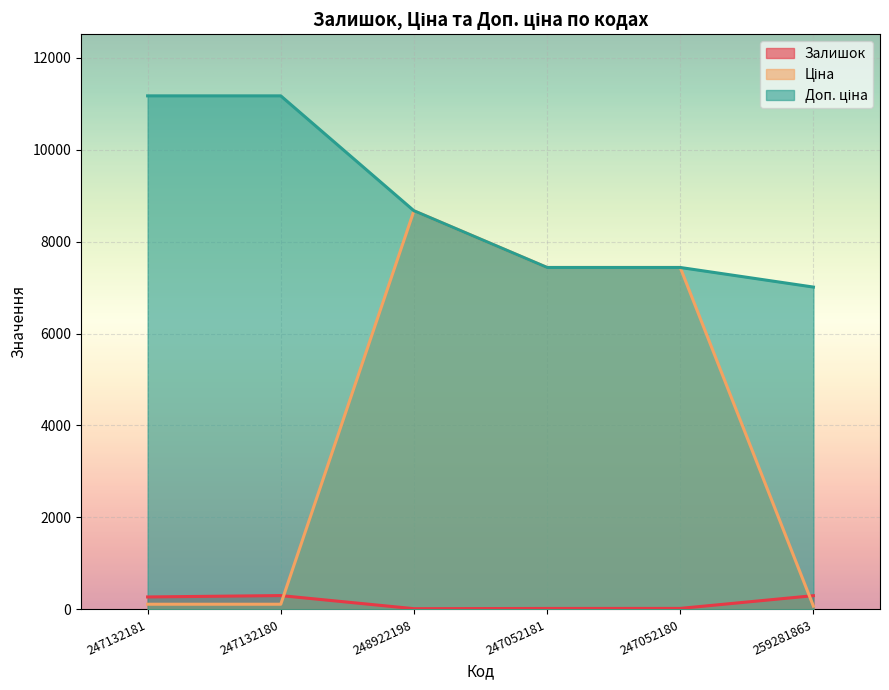

Reading right to left, transcribe all the data shown in this chart.

Залишок: 298.0	21.0	20.0	15.0	300.0	270.0
Ціна: 70.1	7436.2	7436.2	8669.7	111.7	111.7
Доп. ціна: 7010.0	7436.2	7436.2	8669.7	11169.0	11169.0